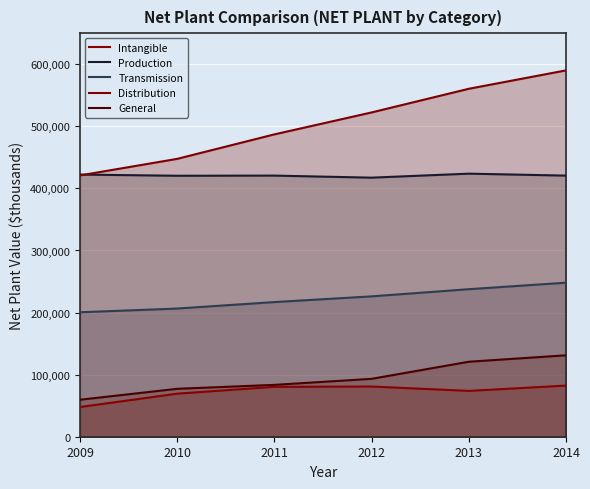

True or false: Intangible and General cross at least once.

False